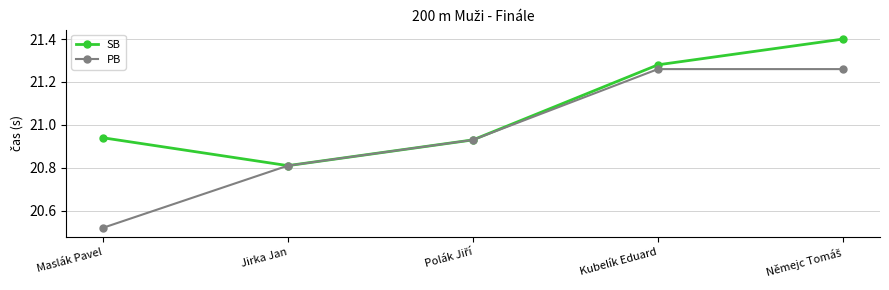

What is the maximum value shown in the chart?

21.4